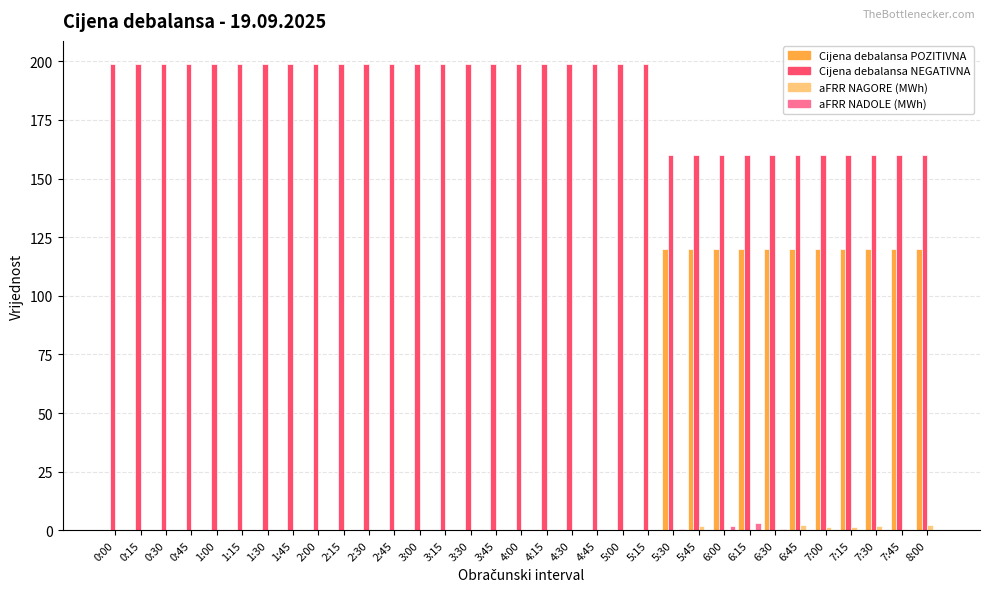

What is the maximum value shown in the chart?

198.8